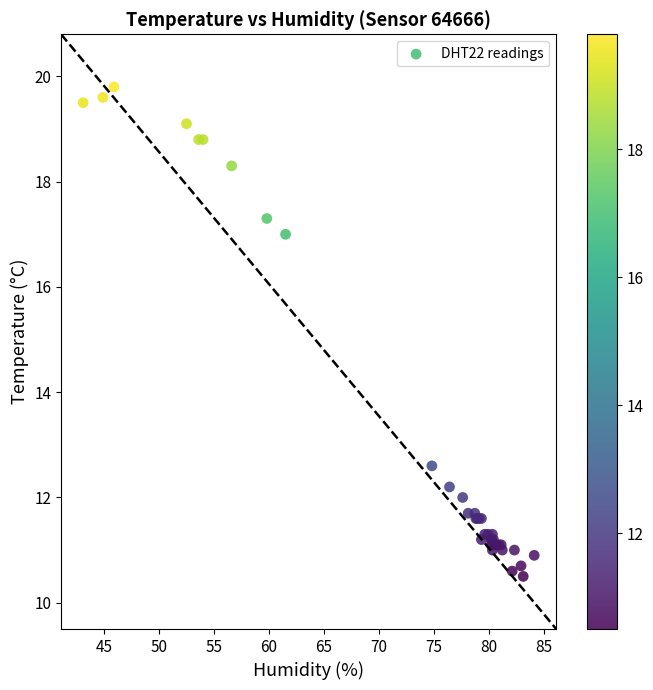

What Y value in the scatter plot is closest to 15?

17.0